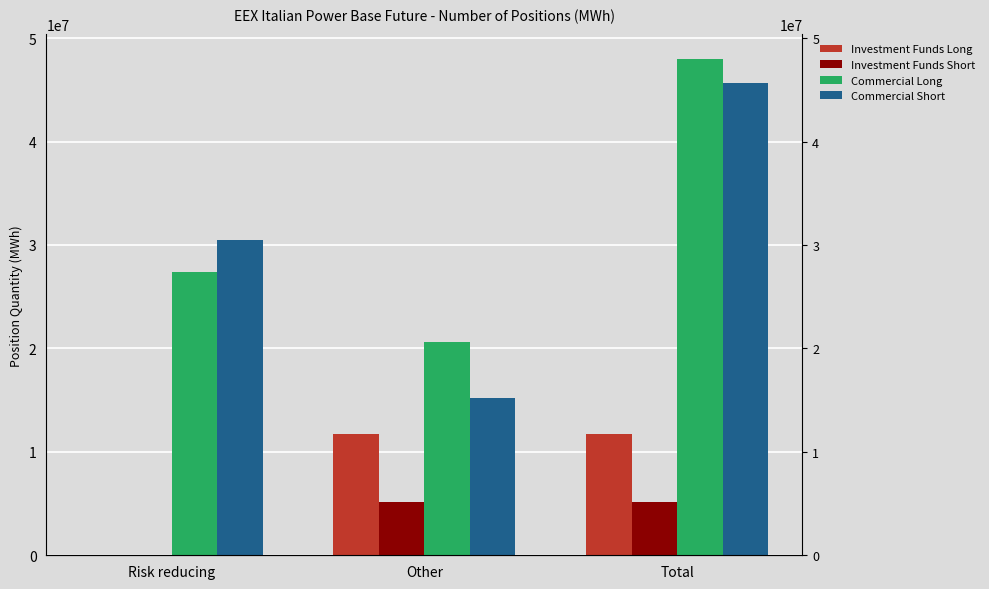

Are the bars horizontal?

No